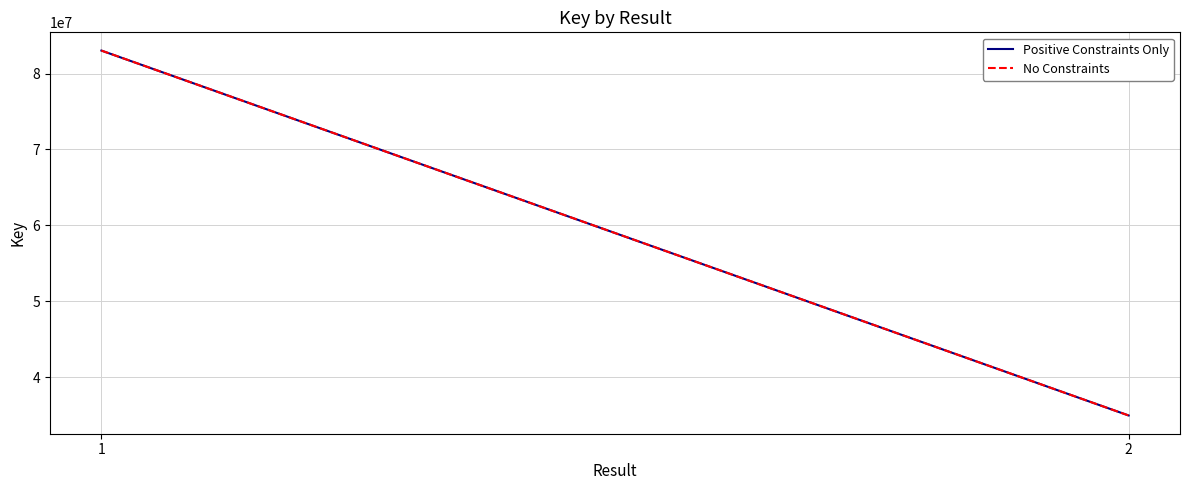

Reading right to left, transcribe all the data shown in this chart.

Positive Constraints Only: 34965285	83028718
No Constraints: 34965285	83028718